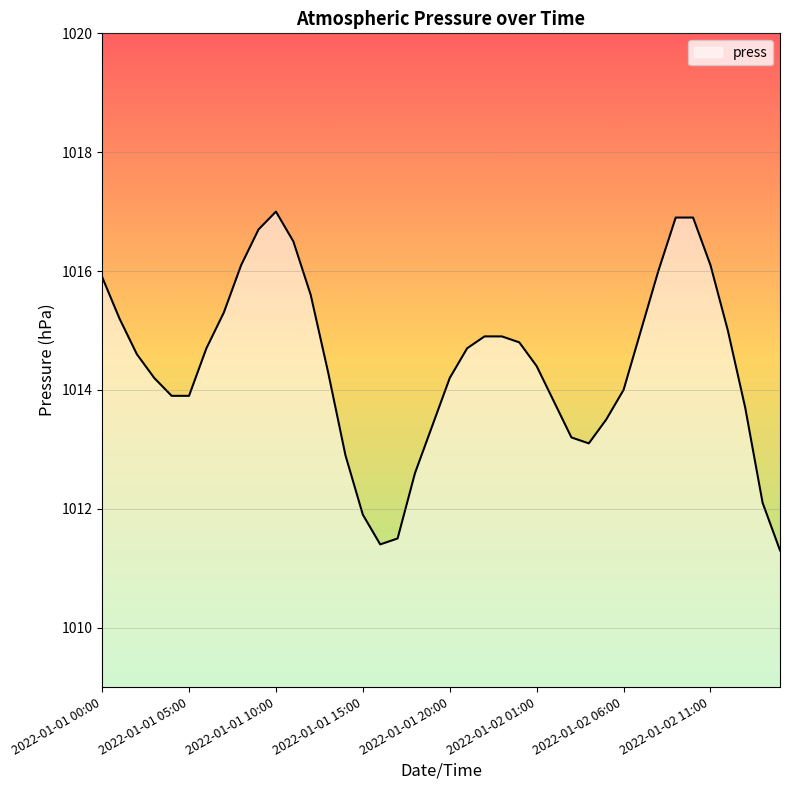

What is the smallest value displayed?

1011.3